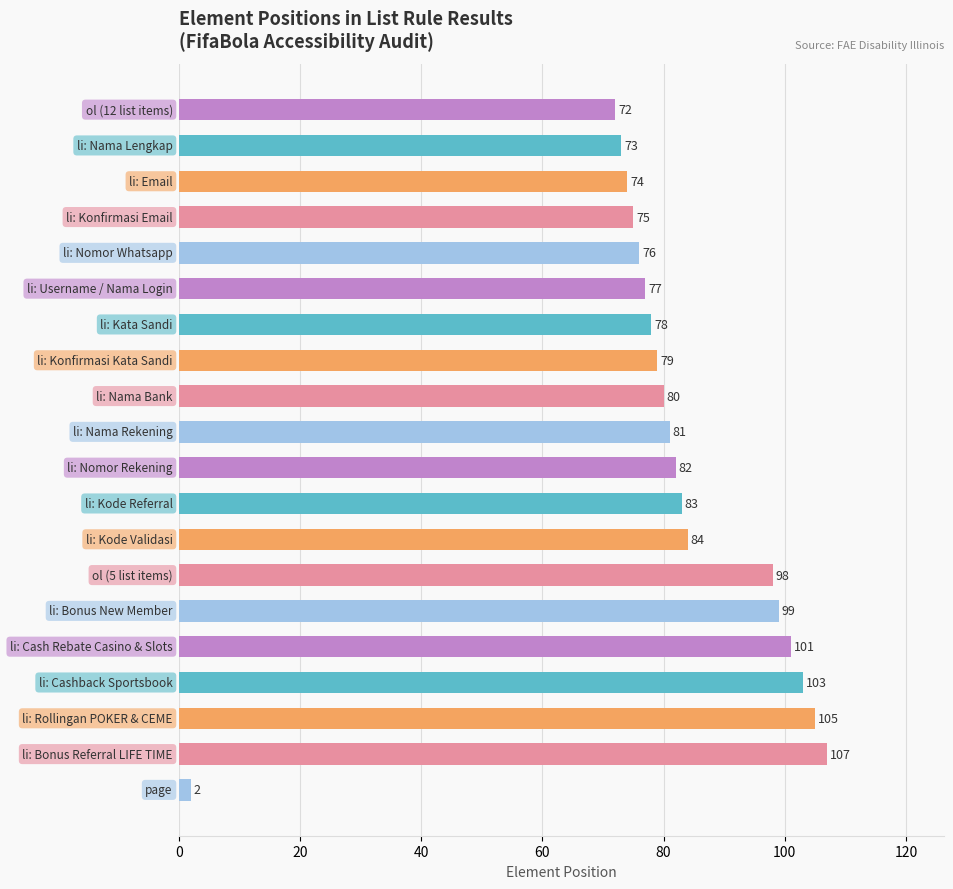

What is the difference between the maximum and minimum values?

105